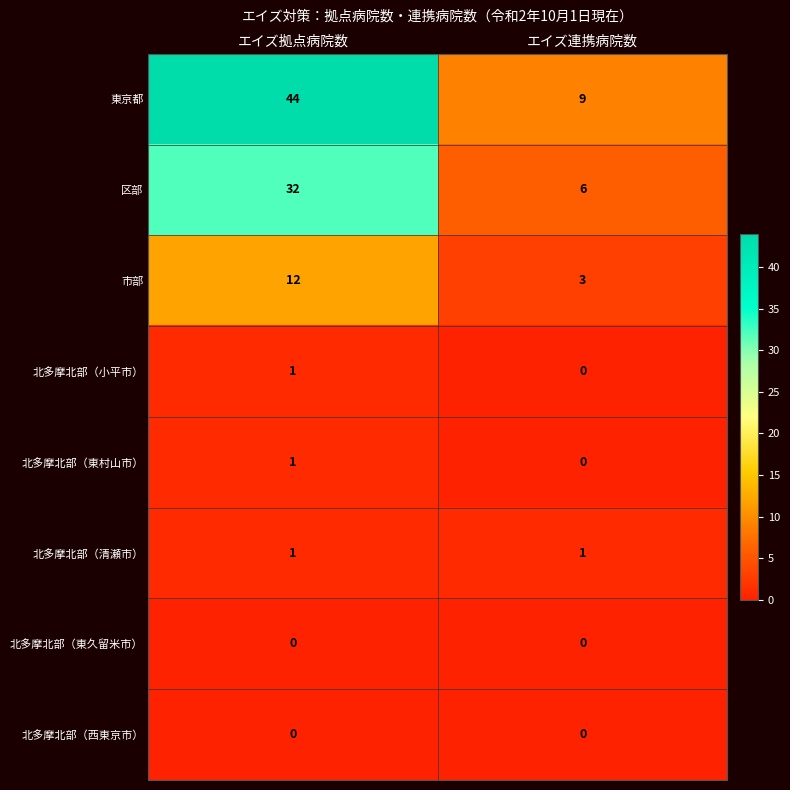

Which category has the highest value across all series?

エイズ拠点病院数